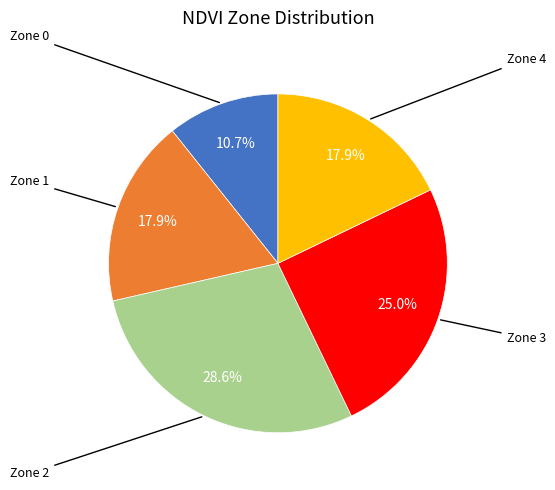

Is there a majority slice in this chart?

No